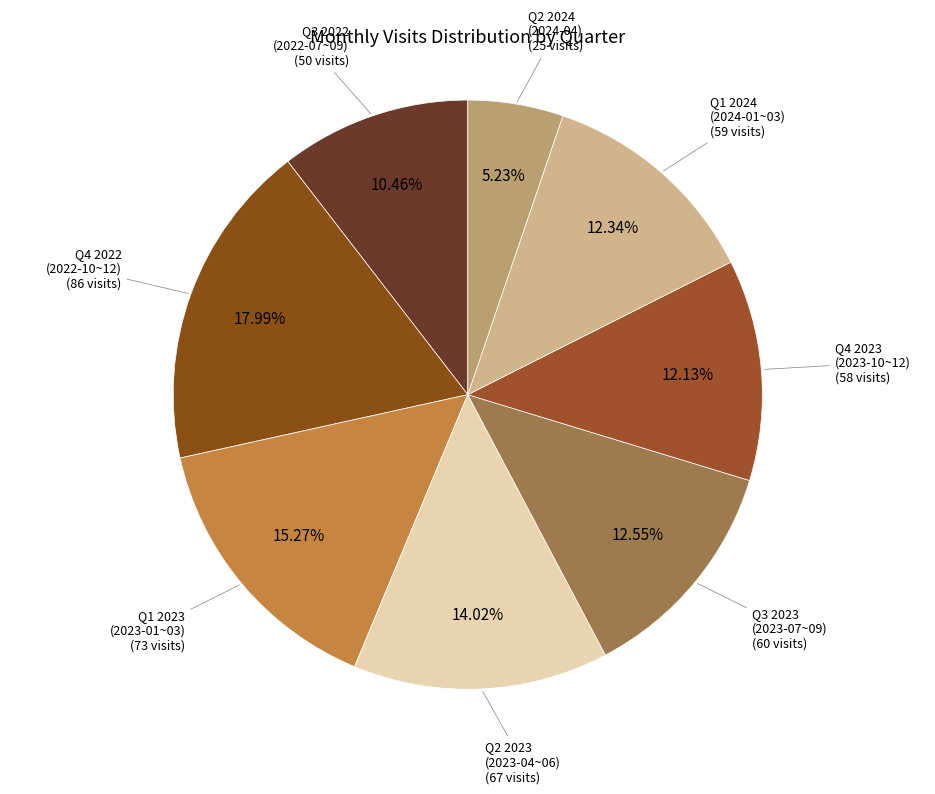

Count the number of slices in the pie.

8